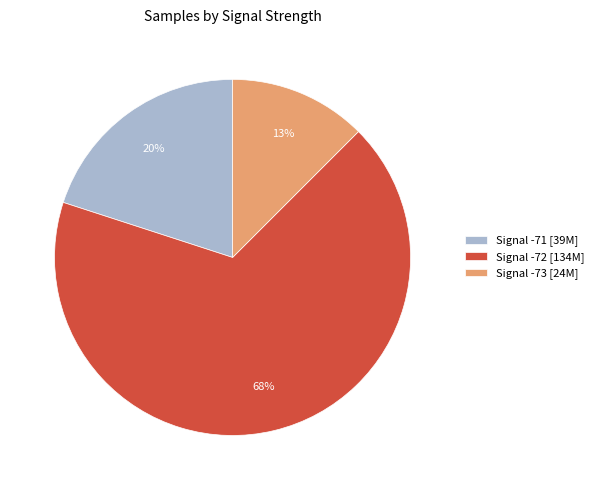

Which has a higher value, Signal -71 [39M] or Signal -73 [24M]?

Signal -71 [39M]